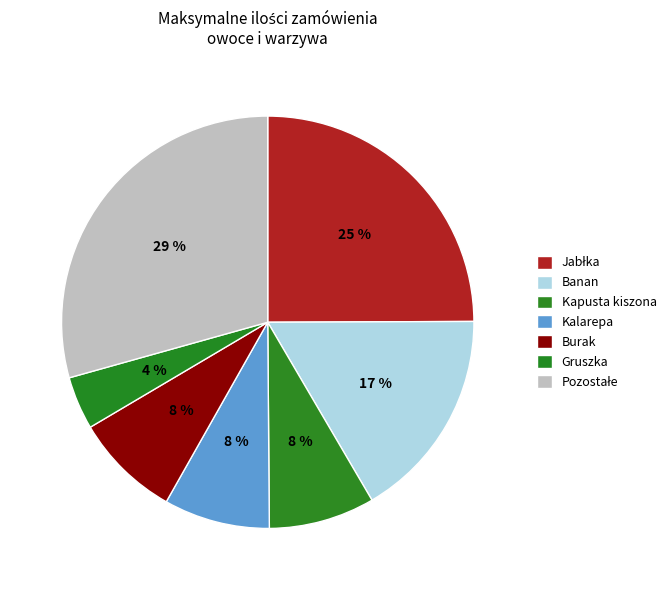

Count the number of slices in the pie.

7